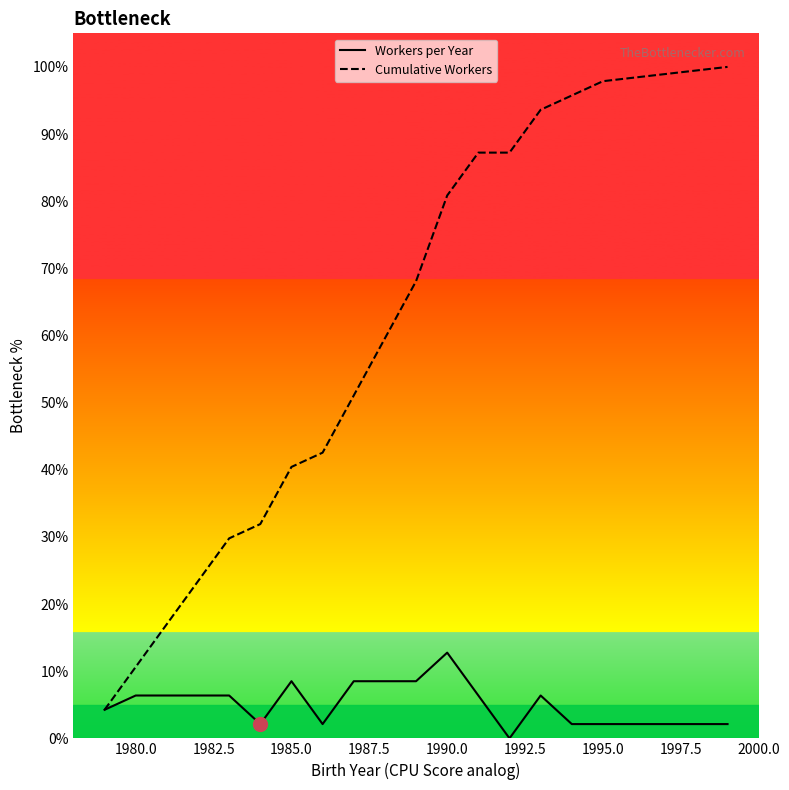

How many lines are shown in the chart?

2